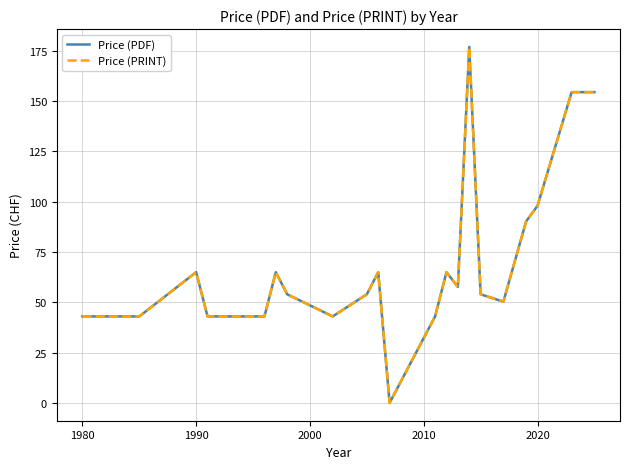

Does the chart have visible grid lines?

Yes